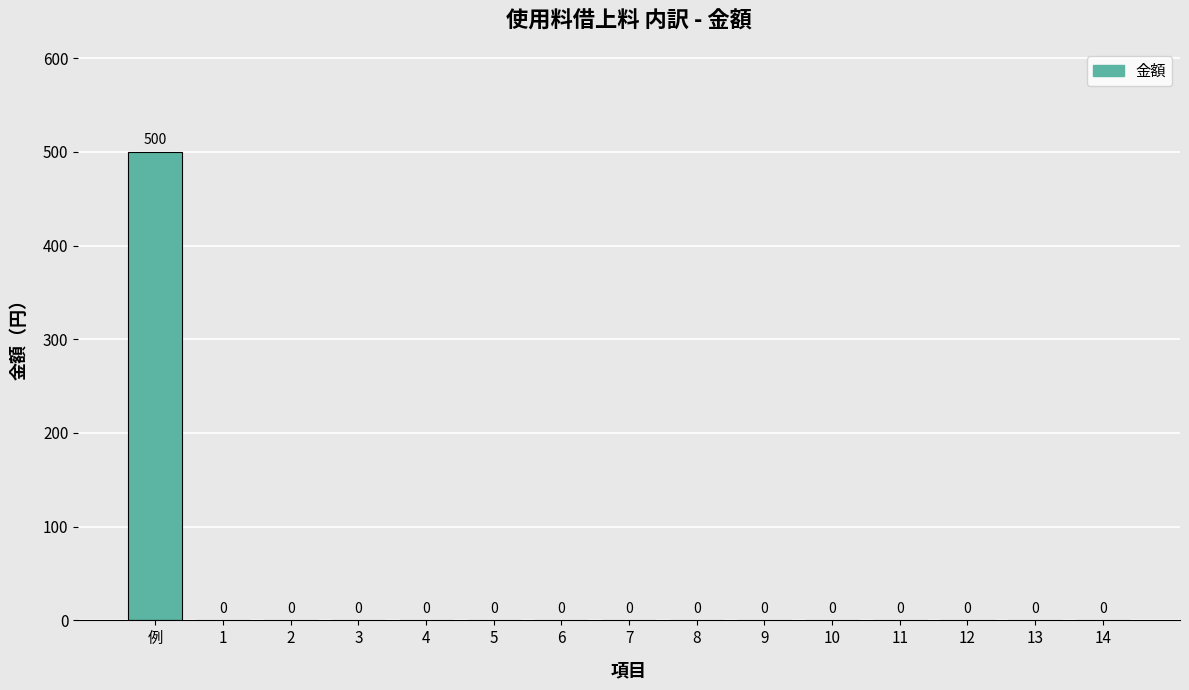

Reading left to right, what are all the values shown in this chart?

例=500	1=0	2=0	3=0	4=0	5=0	6=0	7=0	8=0	9=0	10=0	11=0	12=0	13=0	14=0